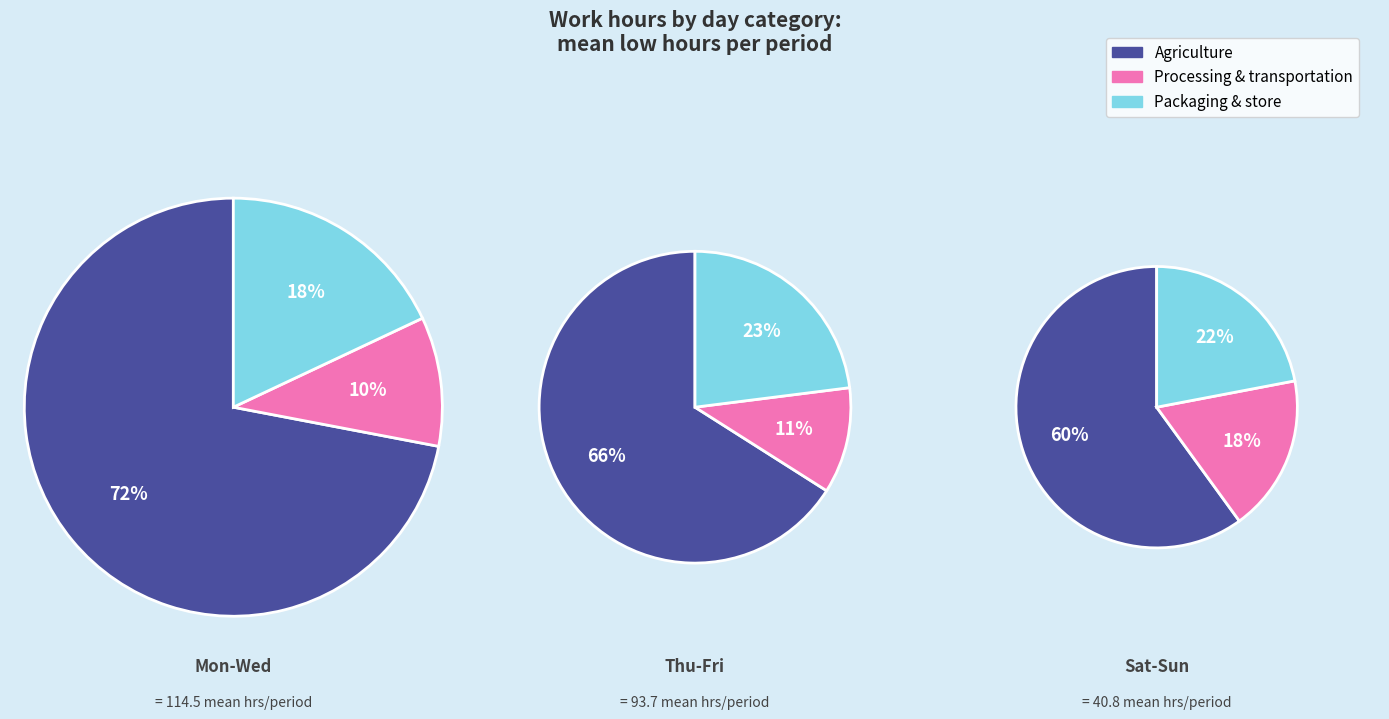

Is 13 the majority of the pie?

No